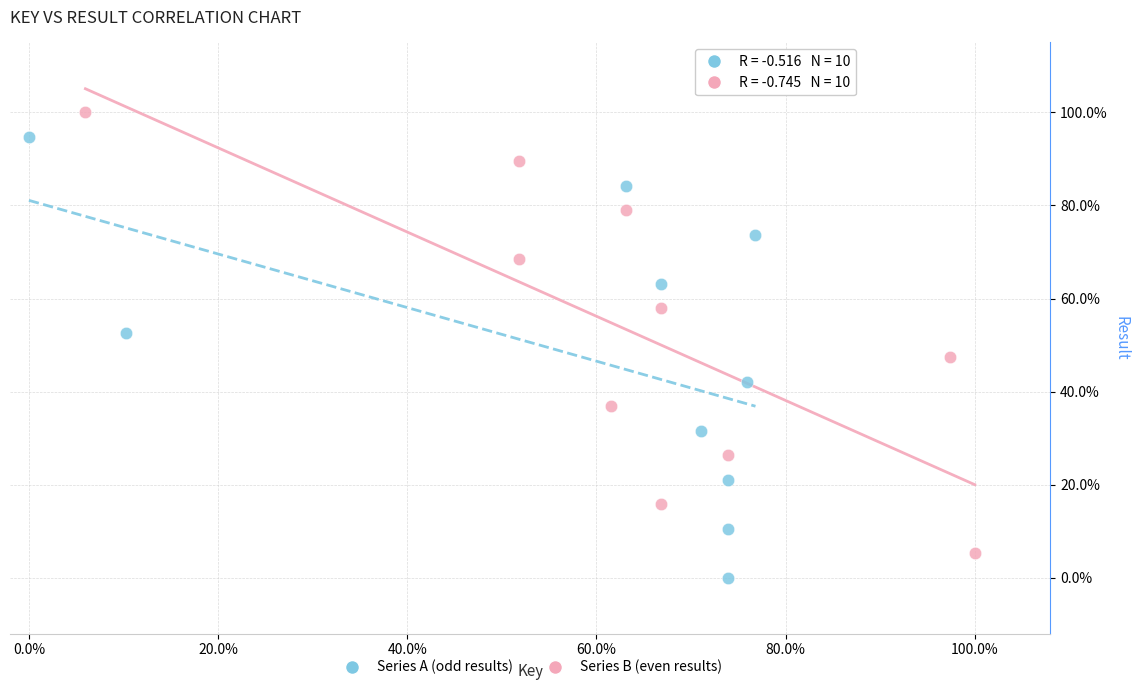

Which series contains the highest Y value?

Series B (even results)